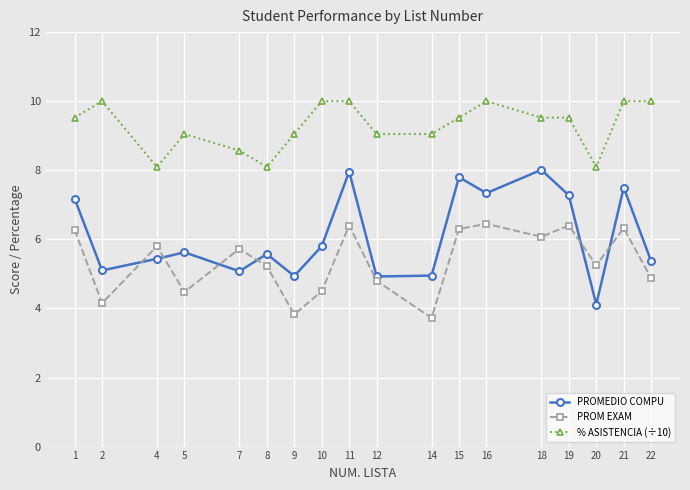

At 18, list the series in order from smallest to largest.

PROM EXAM, PROMEDIO COMPU, % ASISTENCIA (÷10)